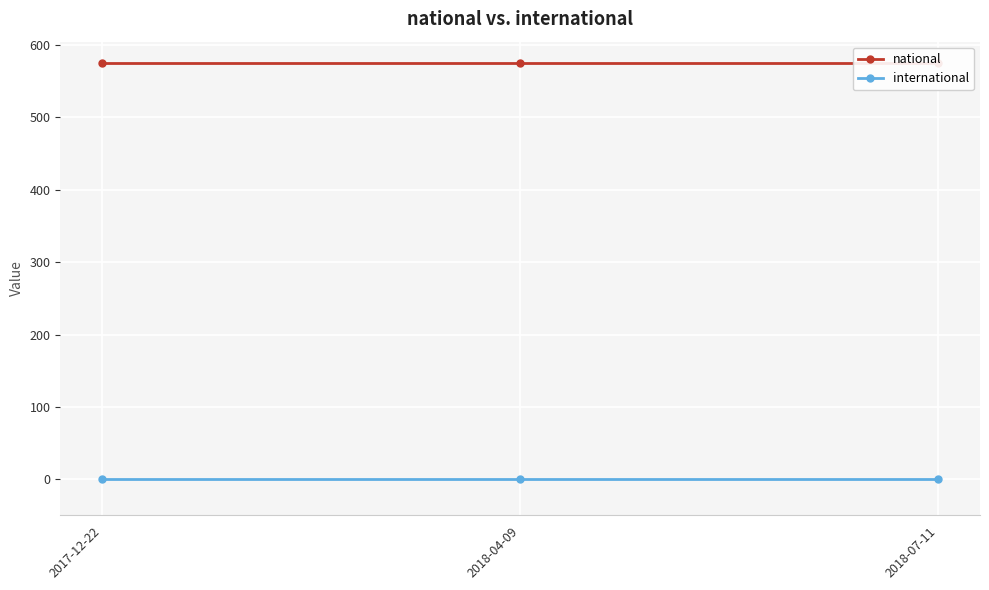

At how many categories does at least one series exceed 39?

3